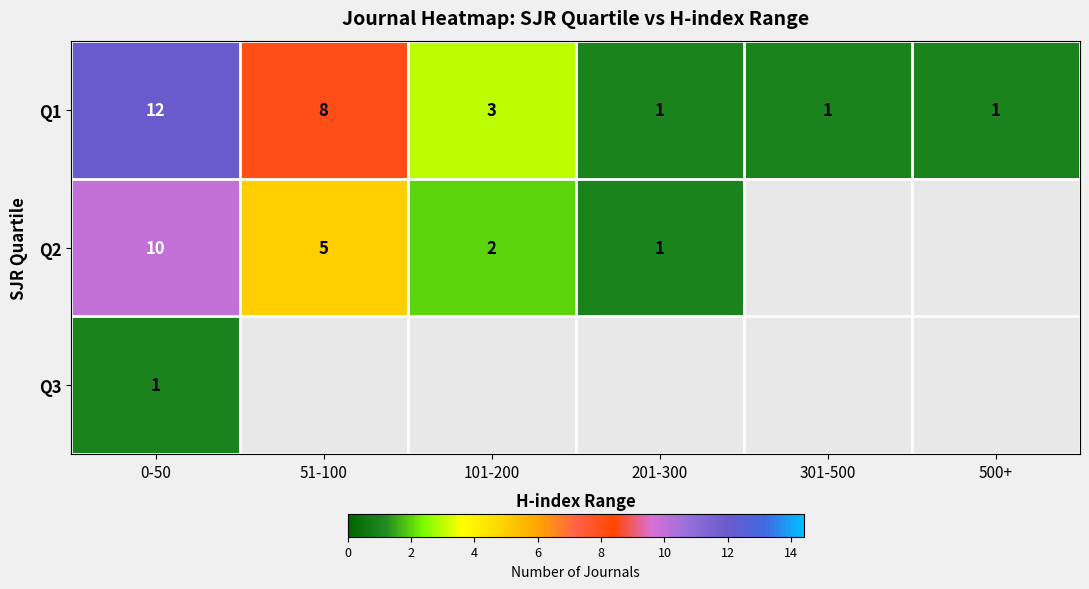

Is it true that Q2 equals 5 at 51-100?

True